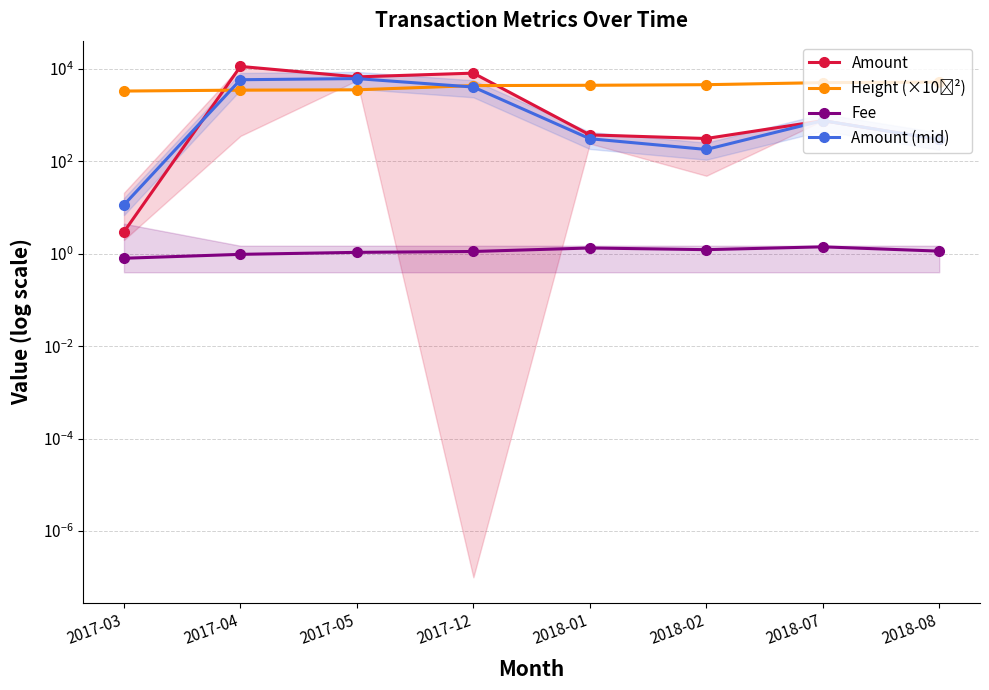

What is the value of the Fee point at the 5th from the left?

1.3